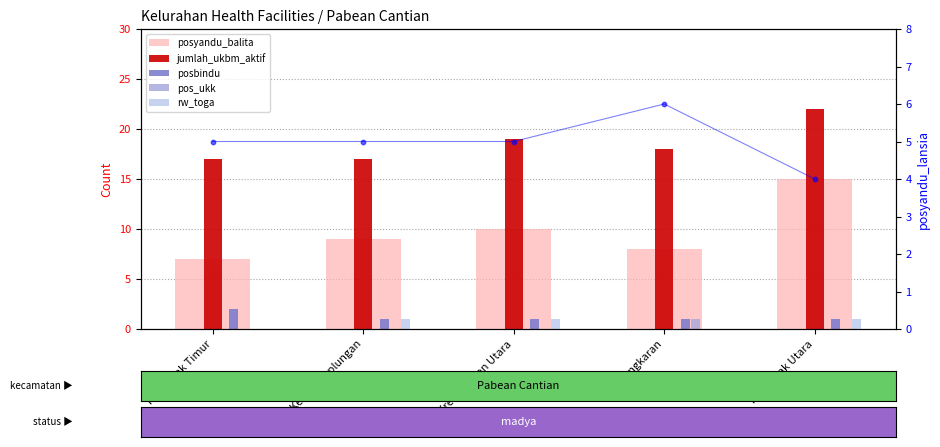

What are all the series names shown in the legend?

posyandu_balita, jumlah_ukbm_aktif, posbindu, pos_ukk, rw_toga